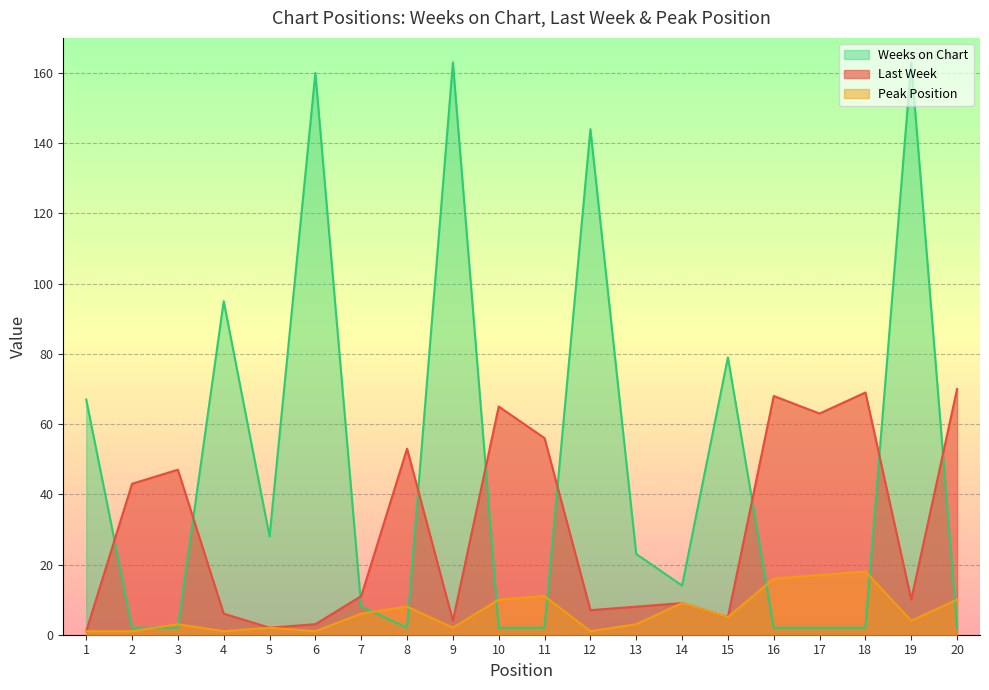

What is the difference between the highest and lowest values at 15?

74